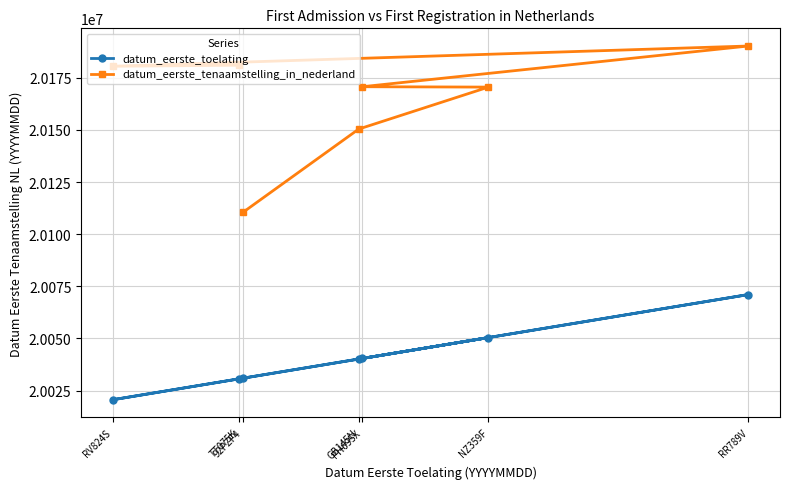

Rank the categories by datum_eerste_toelating value from lowest to highest.

RV824S, TT075K, 92PZF4, GB145N, PH695X, NZ359F, RR789V